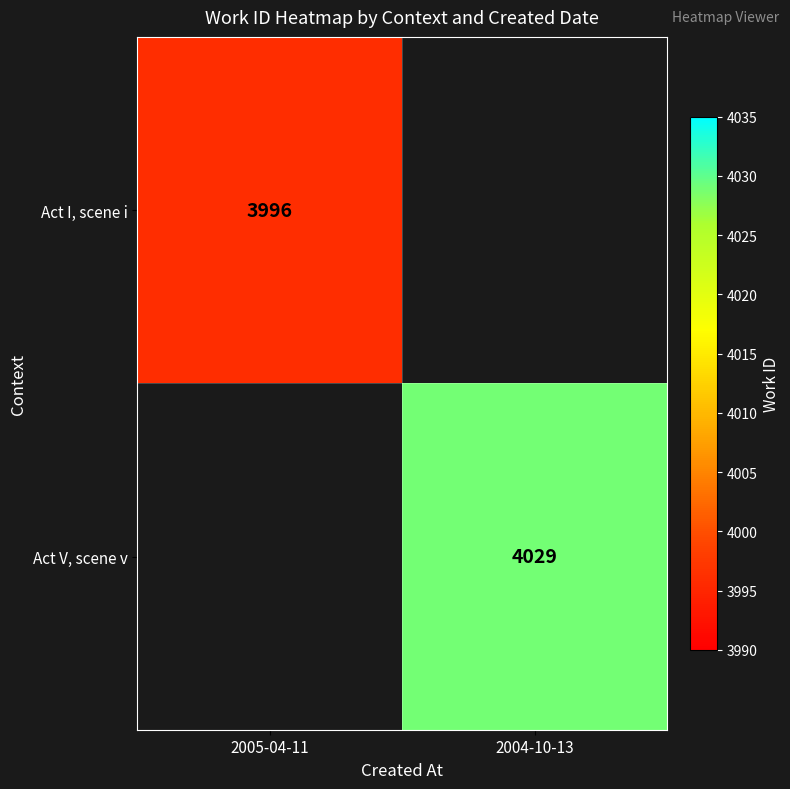

The value of Act V, scene v at 2004-10-13 is 4029. True or false?

True